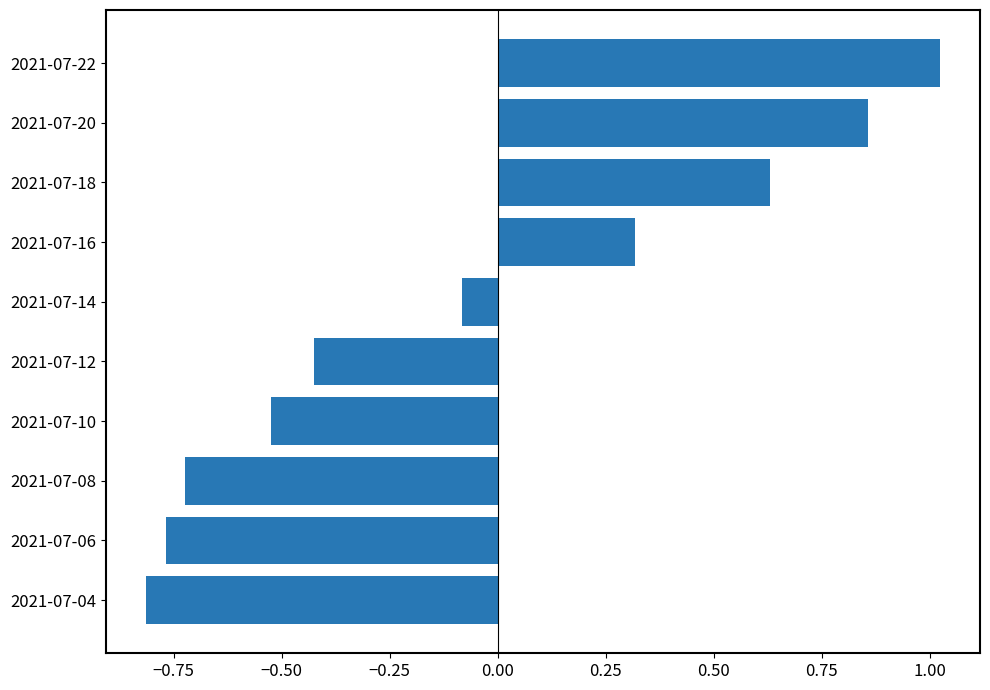

At which label is the value closest to 0?

2021-07-14